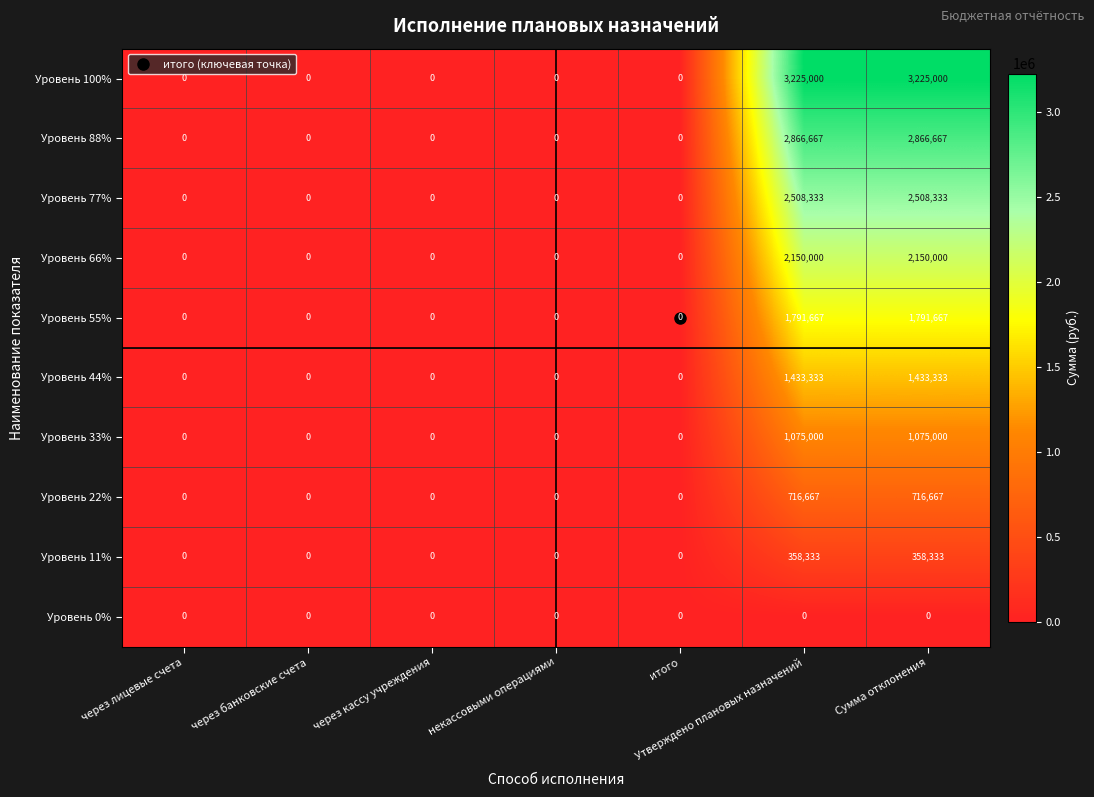

Count the Уровень 22% values in the range 0 to 716667.

7